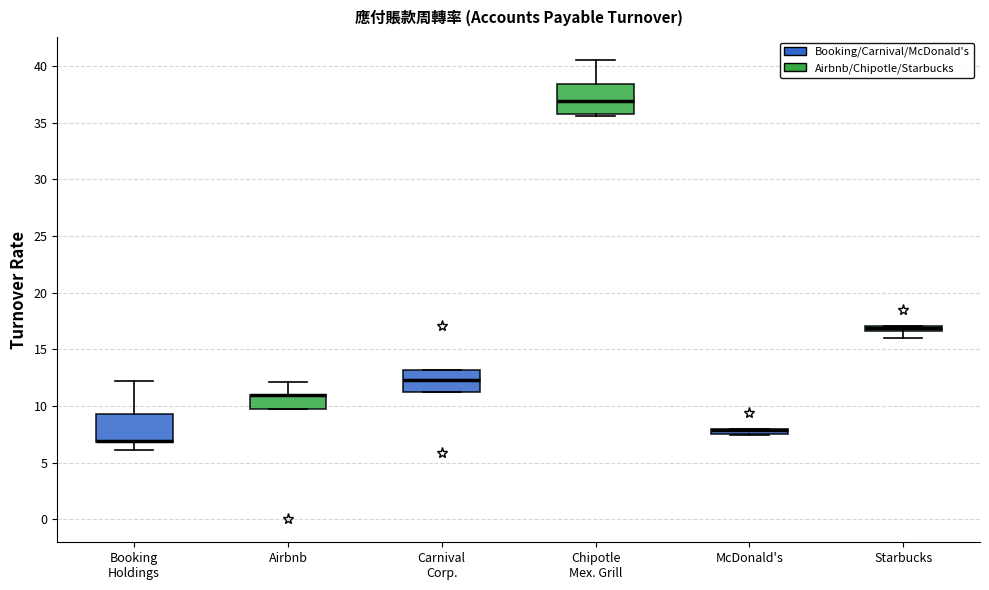

Where is the upper edge of the box for Carnival Corp. on the y-axis? The values are not printed on the chart, so give them approximately, as read against the axis.

13.0